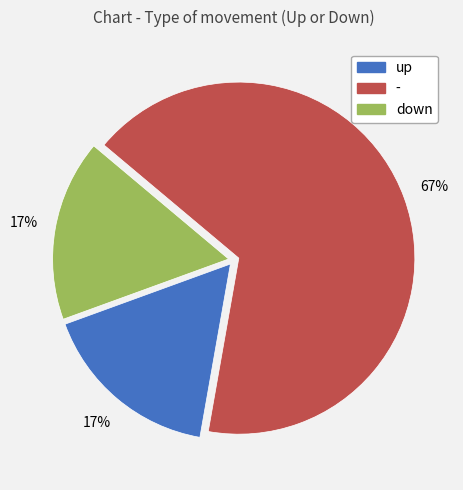

Which has a higher value, up or -?

-